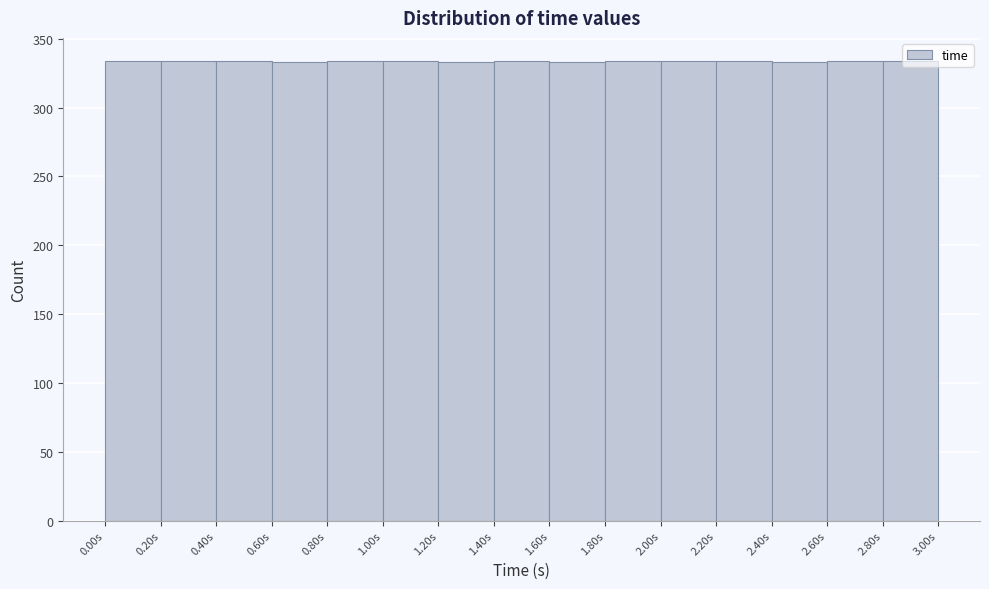

Reading left to right, transcribe this chart: for each bar, give the range it covers on the x-axis and its height. Neither the bar edges nor the heights are printed on the chart, so give them approximately, as read against the axes.

0.0 to 0.2: 335
0.2 to 0.4: 335
0.4 to 0.6: 335
0.6 to 0.8: 335
0.8 to 1.0: 335
1.0 to 1.2: 335
1.2 to 1.4: 335
1.4 to 1.6: 335
1.6 to 1.8: 335
1.8 to 2.0: 335
2.0 to 2.2: 335
2.2 to 2.4: 335
2.4 to 2.6: 335
2.6 to 2.8: 335
2.8 to 3.0: 335